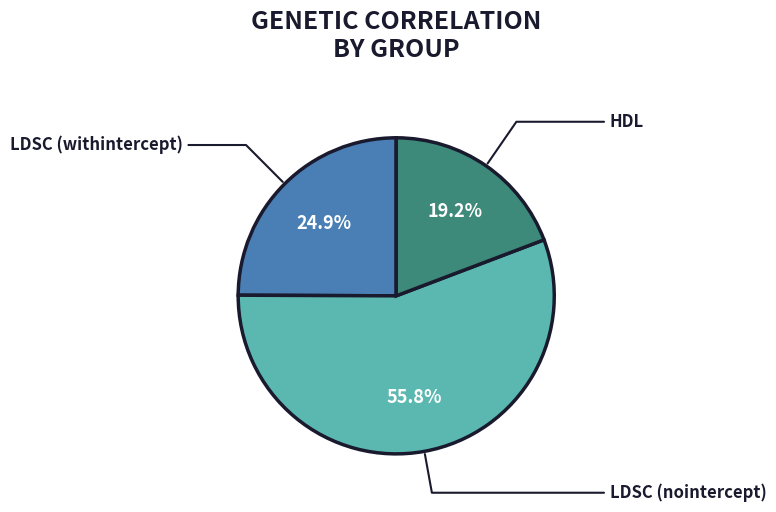

How many slices are in this pie chart?

3